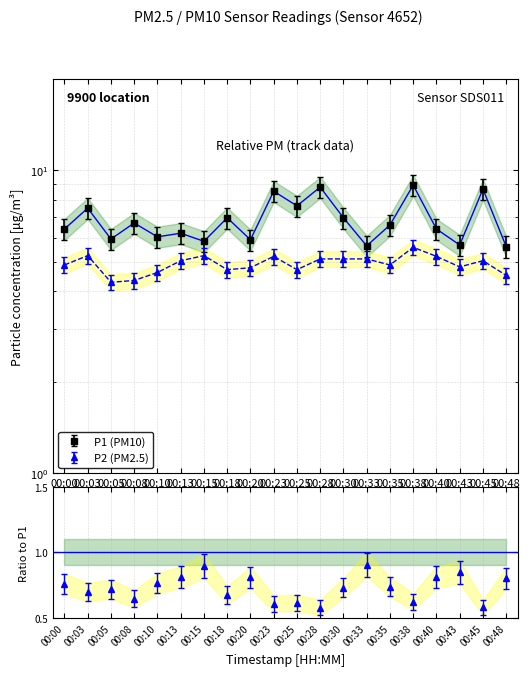

What is the difference between the P1 values at 00:10 and 00:18?

0.9